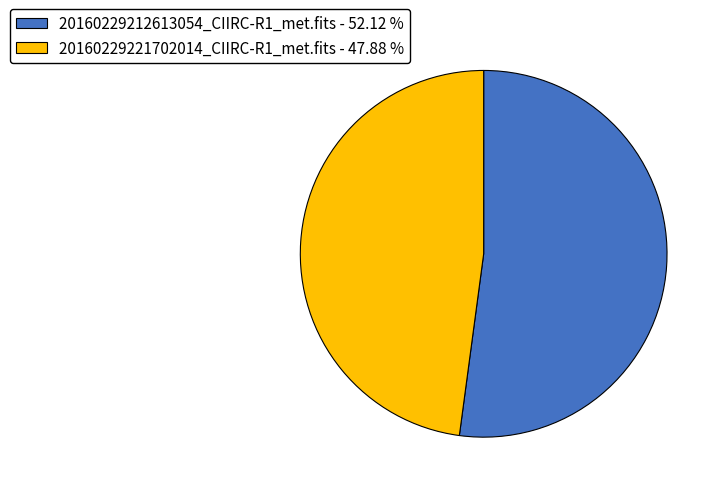

Is there a majority slice in this chart?

Yes